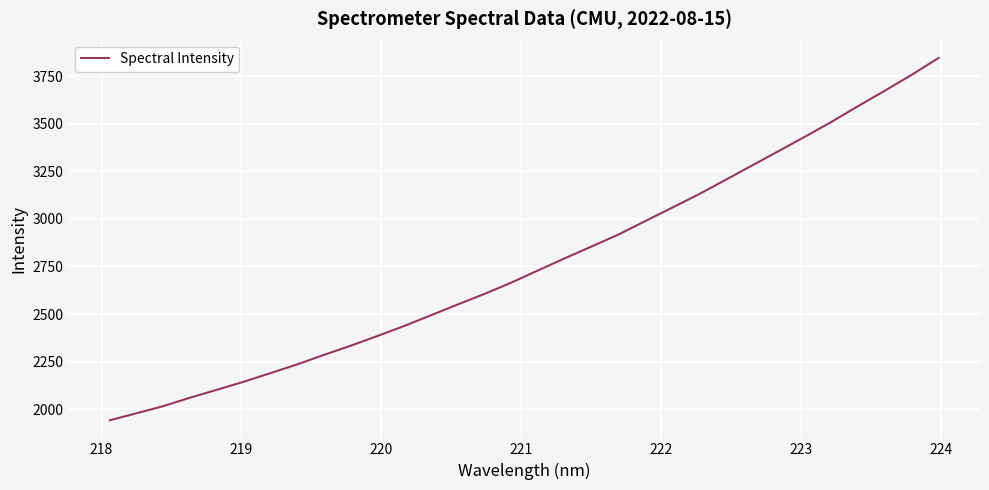

What is the minimum value shown in the chart?

1941.0